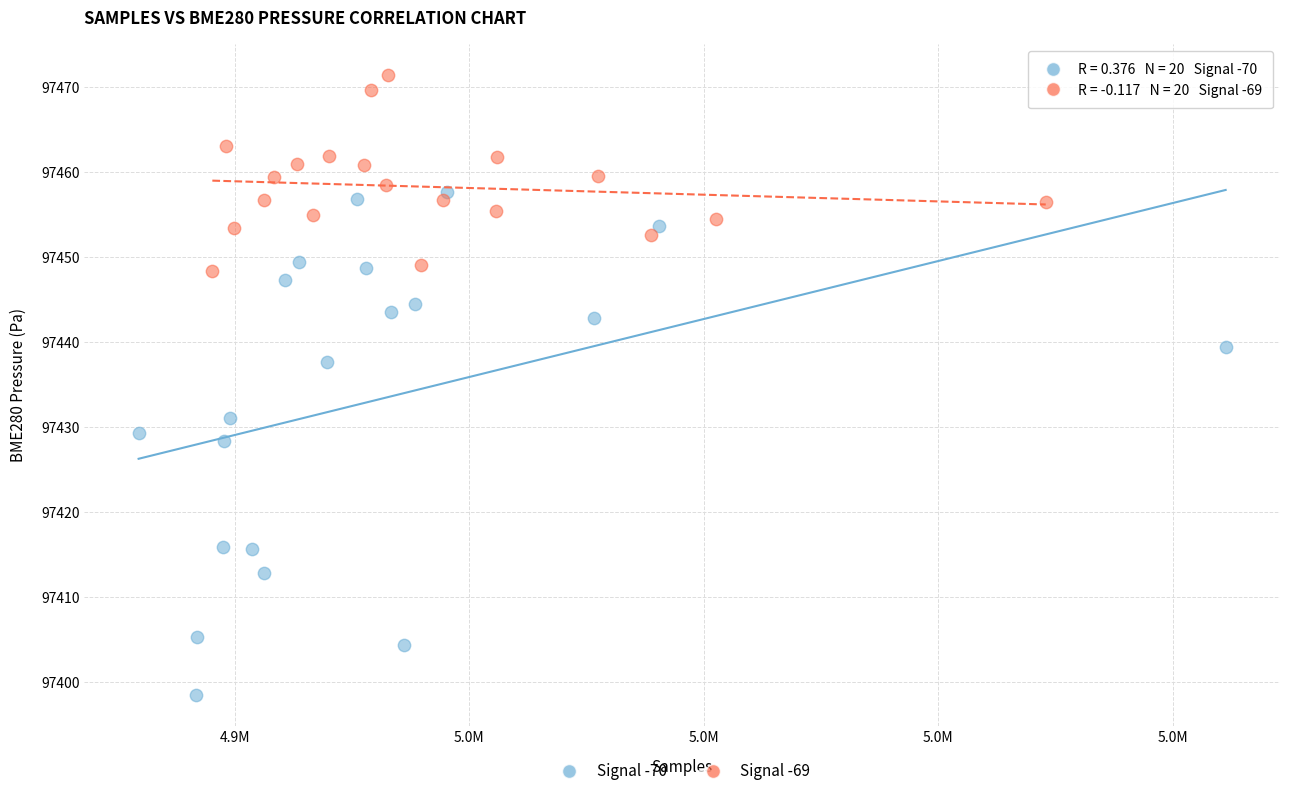

What are all the series names shown in the legend?

Signal -70, Signal -69